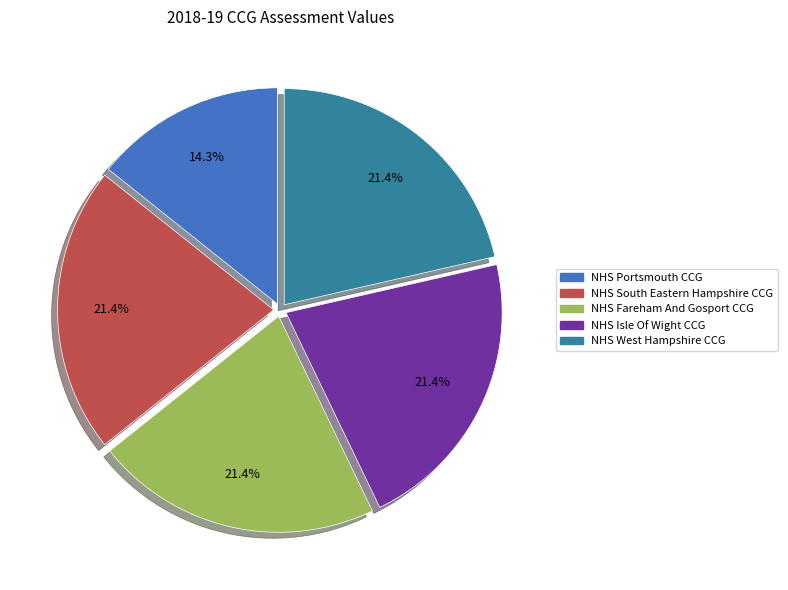

The NHS Fareham And Gosport CCG slice represents 14% of the pie. True or false?

False